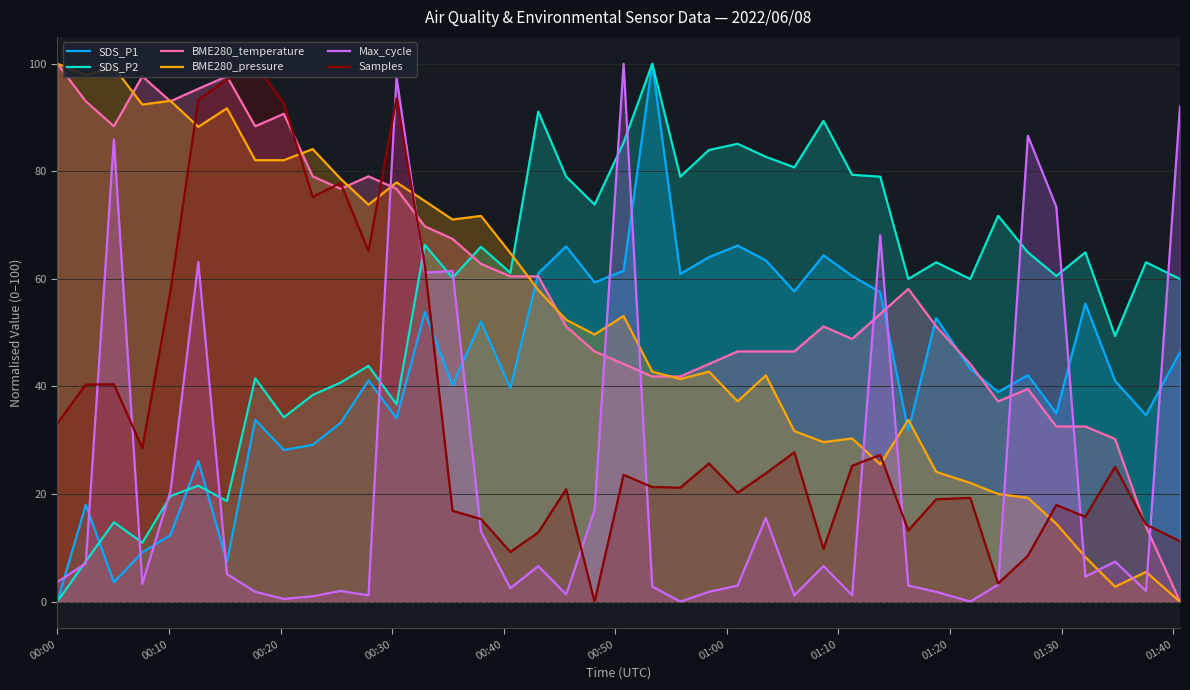

What is the difference between the maximum and minimum values in the BME280_temperature series?

100.0